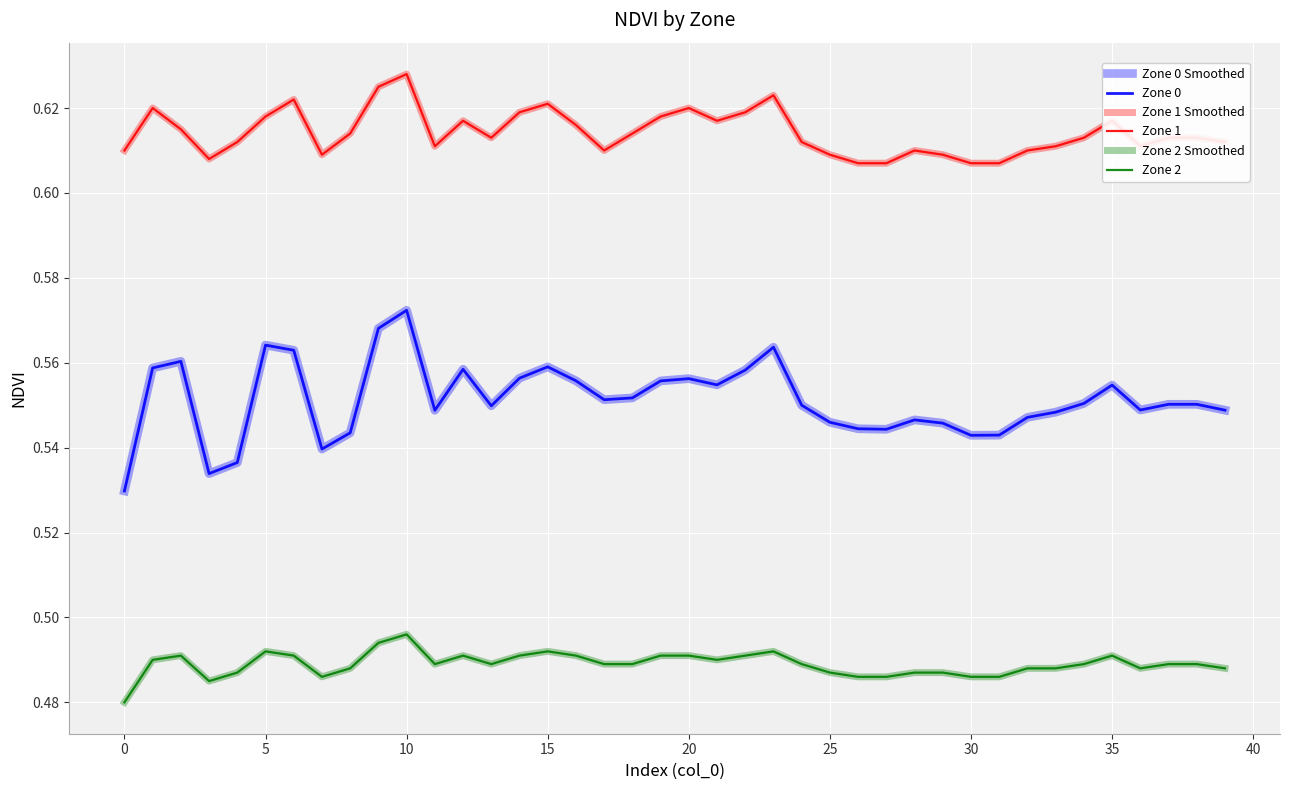

Does the chart have visible grid lines?

Yes